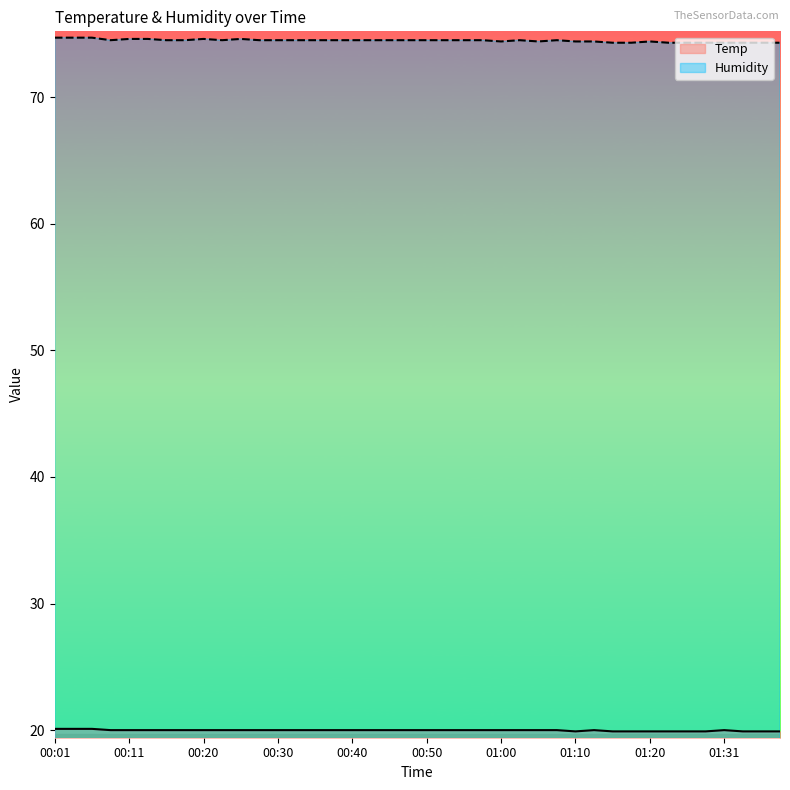

What is the difference between the highest and lowest values at 00:37?

54.5